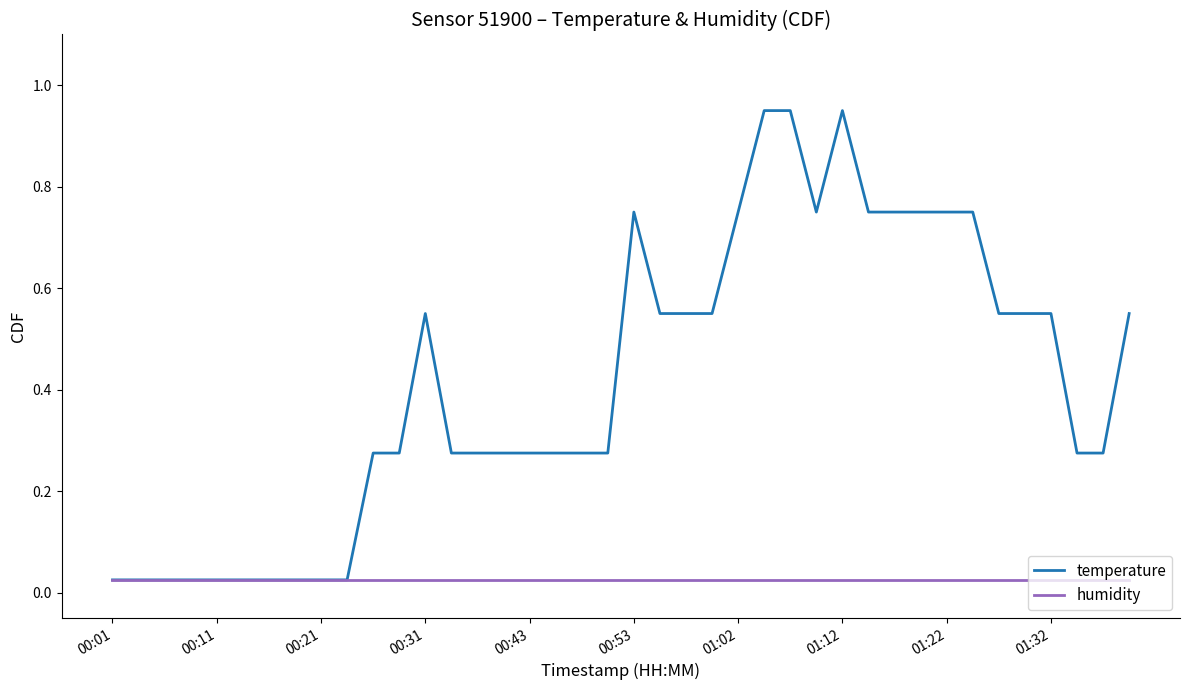

Which series has the largest total across all categories?

temperature